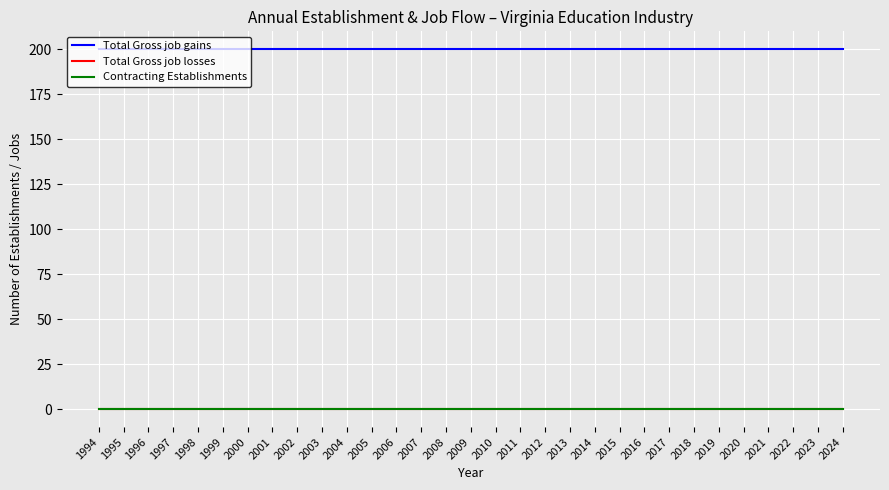

True or false: Total Gross job losses and Total Gross job gains intersect in this chart.

False